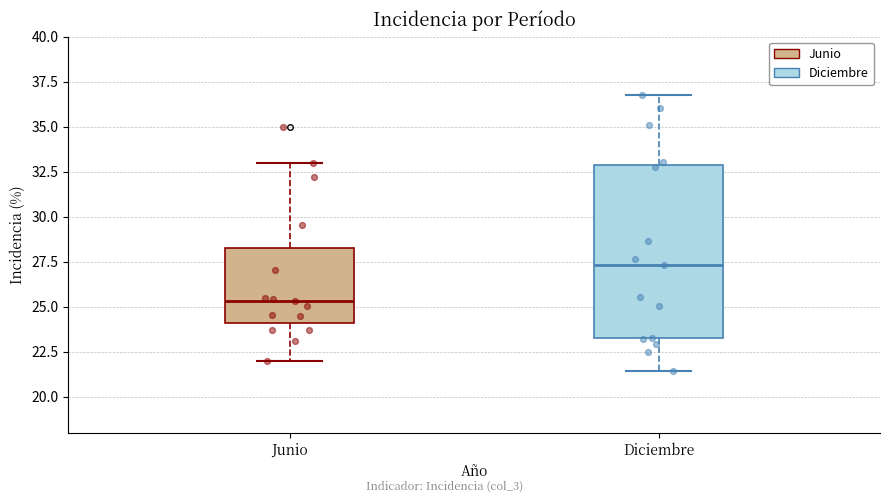

Which box is the tallest, from its lower edge to its upper edge?

Diciembre